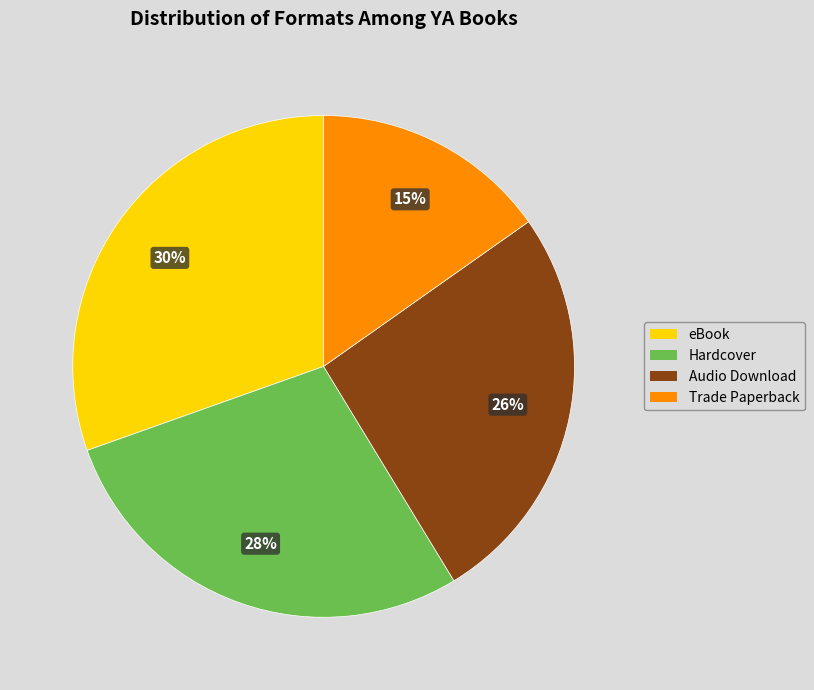

Is there any slice that represents more than half of the pie?

No